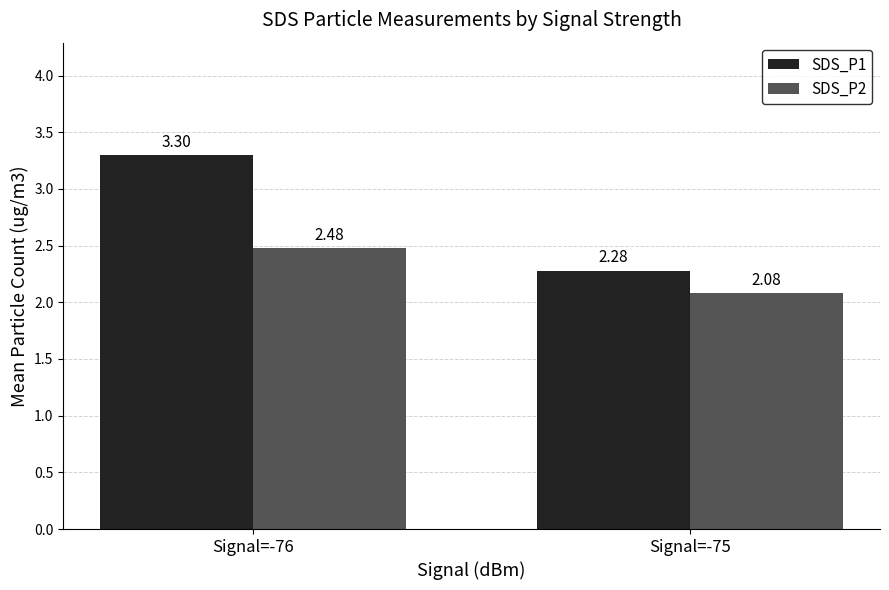

What is the difference between the maximum and minimum values in the SDS_P2 series?

0.4